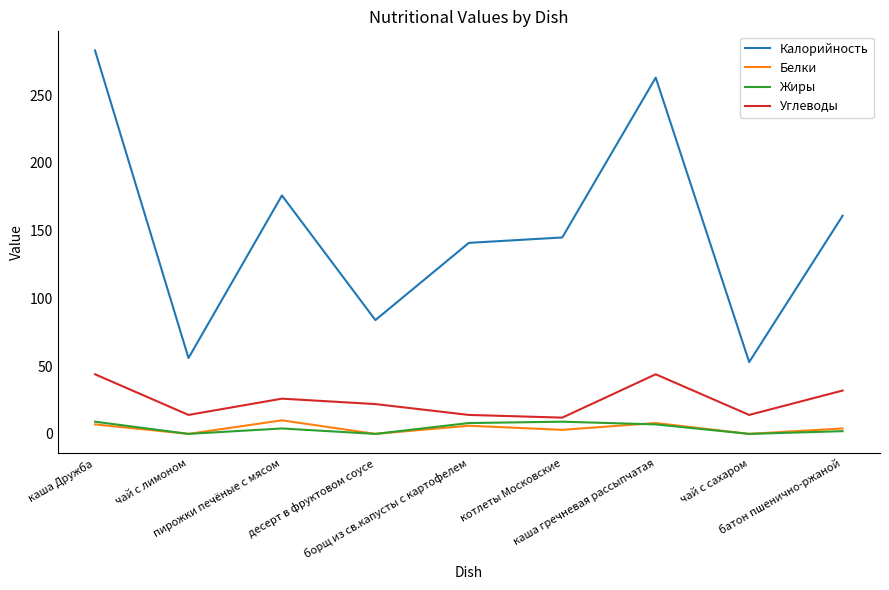

Which series has the largest total across all categories?

Калорийность